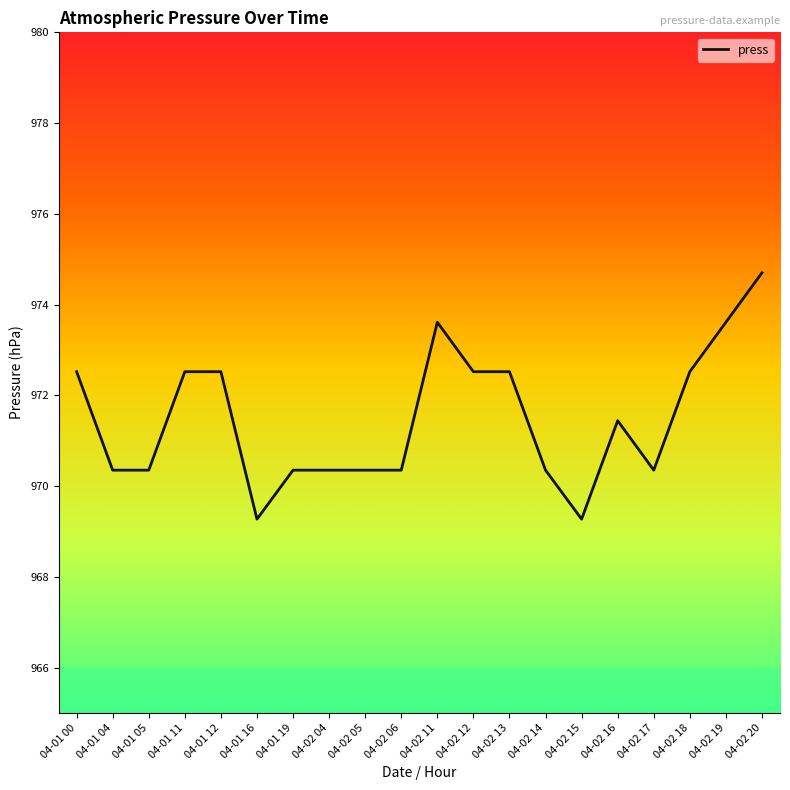

Between 04-02 11 and 04-02 12, which is larger?

04-02 11